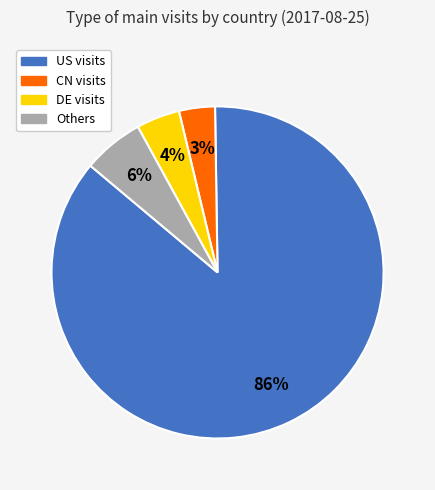

To the nearest percent, what is the average slice percentage?

25%